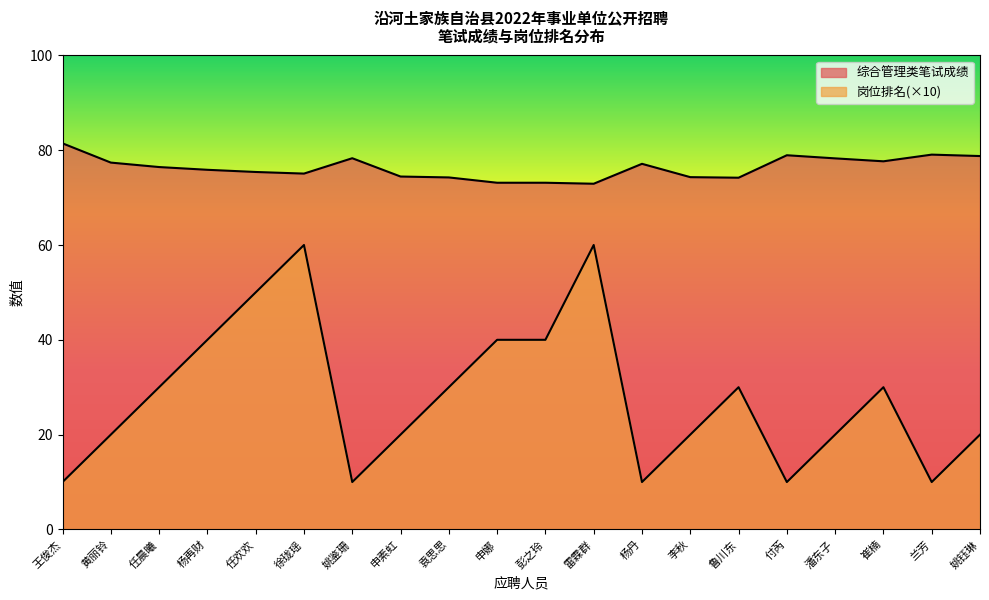

True or false: 岗位排名 and 综合管理类笔试成绩 cross at least once.

False